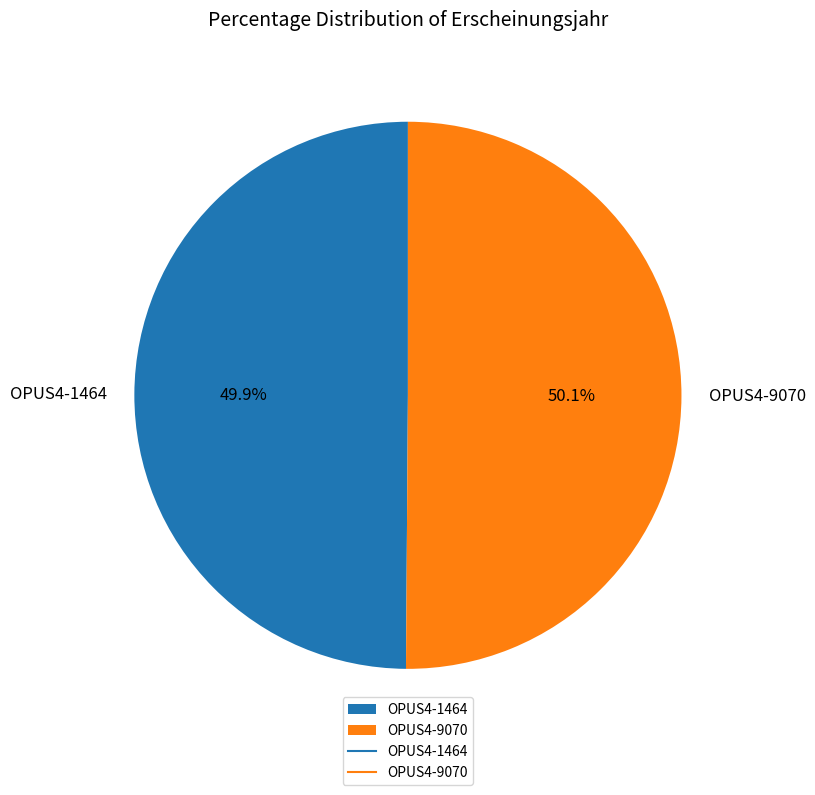

How many slices are in this pie chart?

2